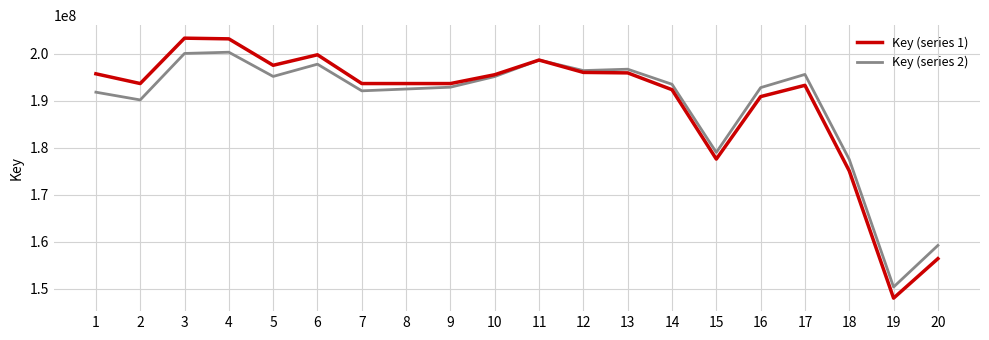

Is it true that Key (series 1) equals 156433702.0 at 20?

True